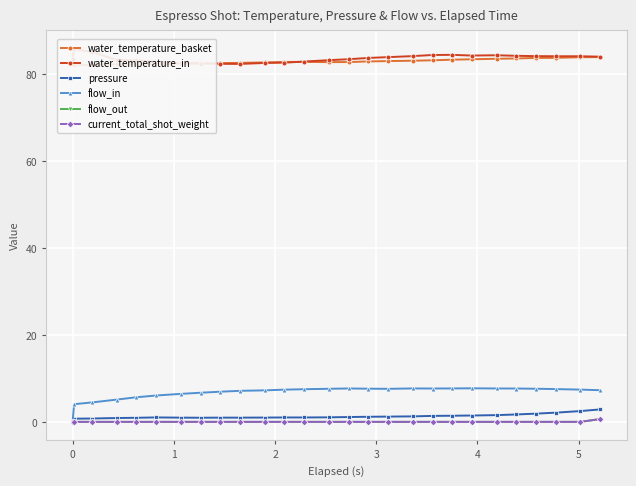

True or false: pressure has more than 0 interior local peaks.

True